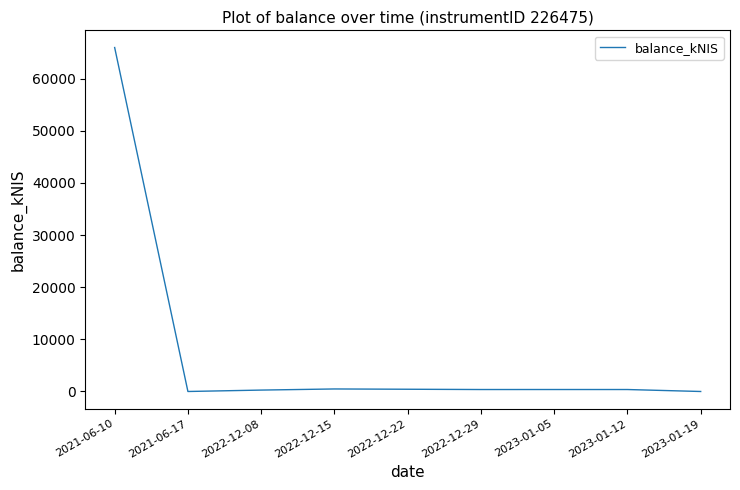

Is it true that the value at 2021-06-17 is 0.0?

True